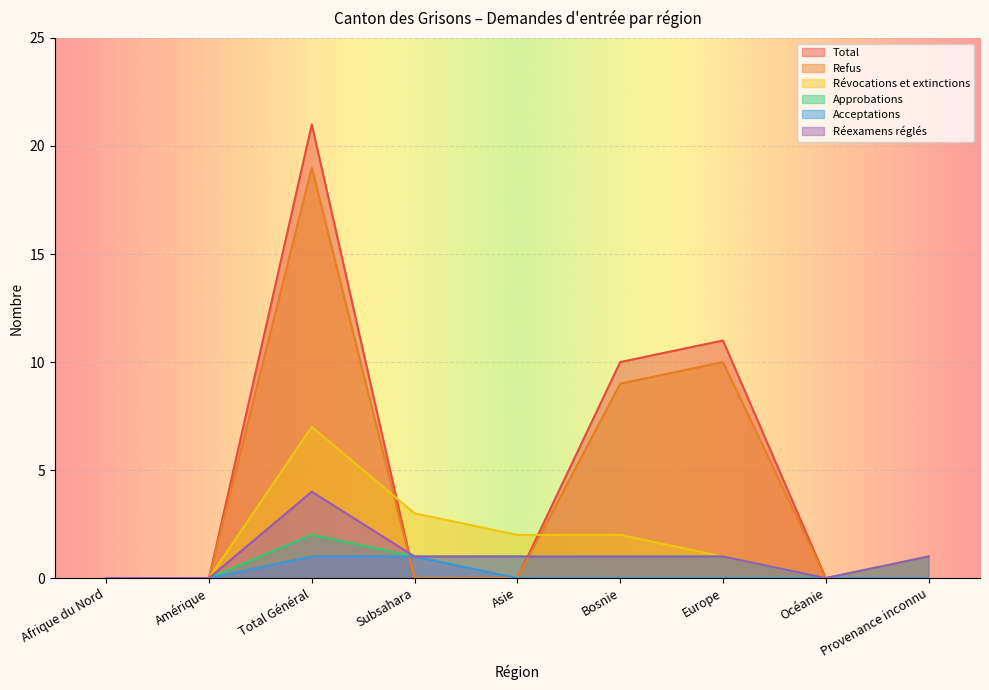

How many lines are shown in the chart?

6